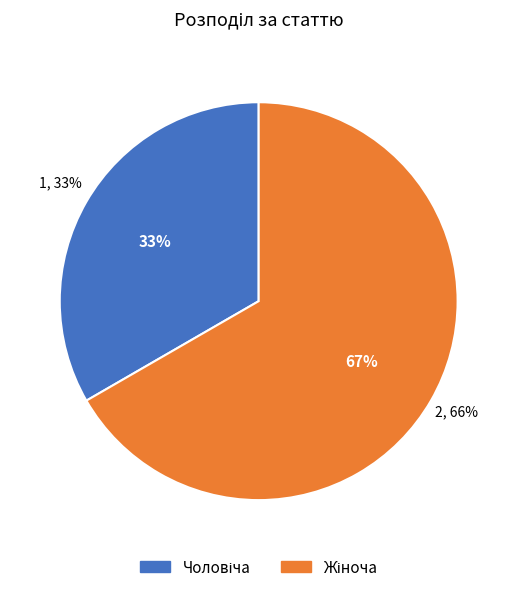

What is the majority slice?

Жіноча